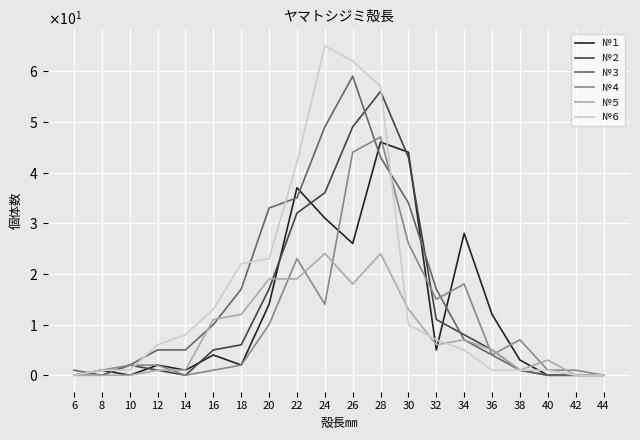

Which series has the widest spread of values?

№６